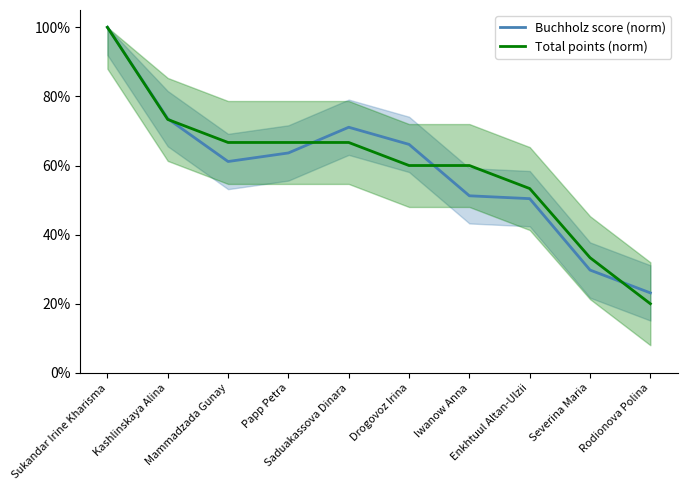

Rank the categories by Total points (norm) value from lowest to highest.

Rodionova Polina, Severina Maria, Enkhtuul Altan-Ulzii, Drogovoz Irina, Iwanow Anna, Mammadzada Gunay, Papp Petra, Saduakassova Dinara, Kashlinskaya Alina, Sukandar Irine Kharisma